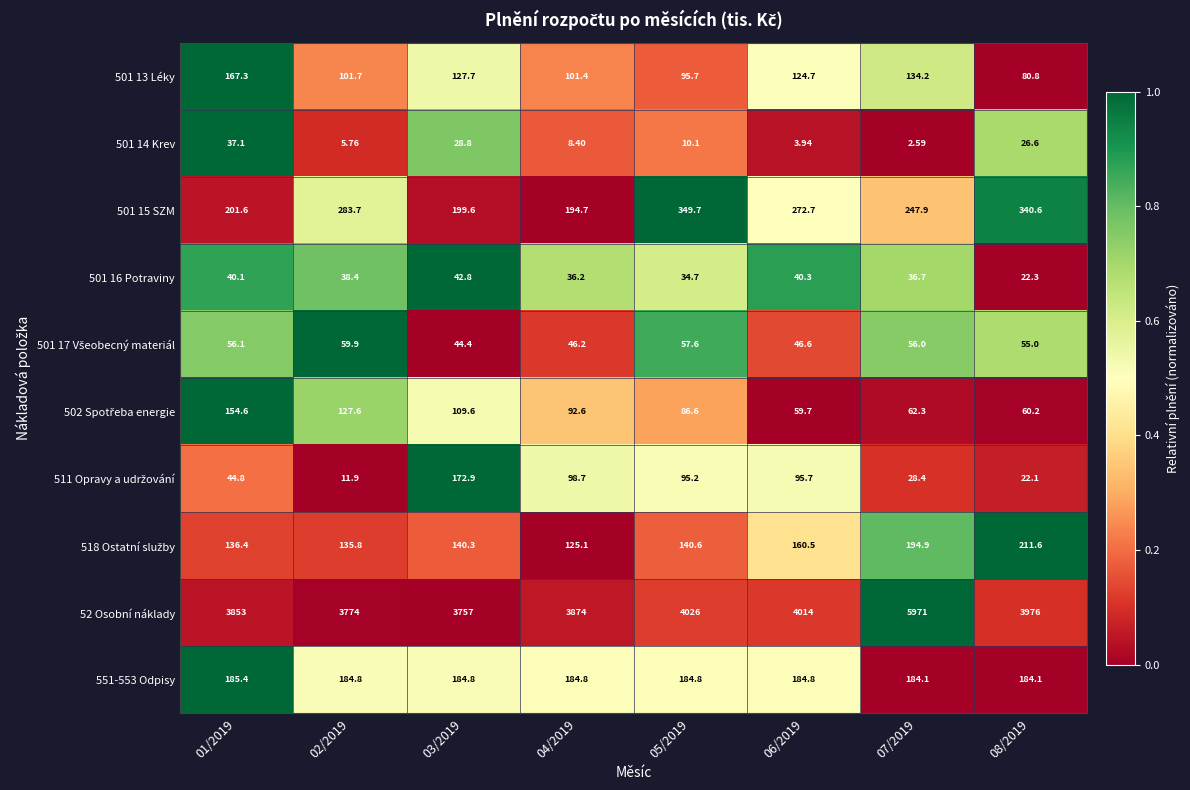

How many distinct data groups are displayed?

10